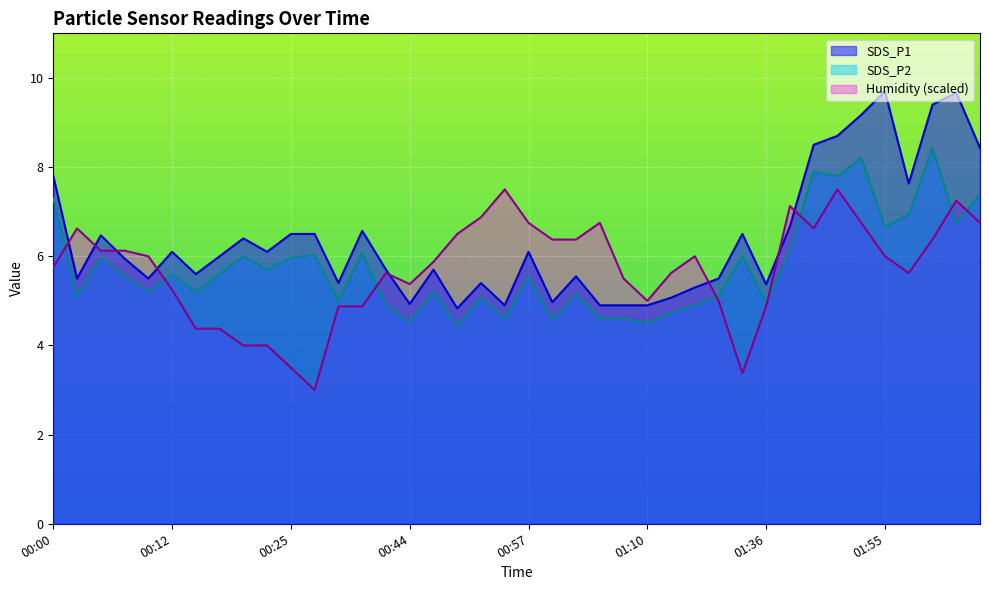

Between 00:38 and 01:58, which is larger?

01:58